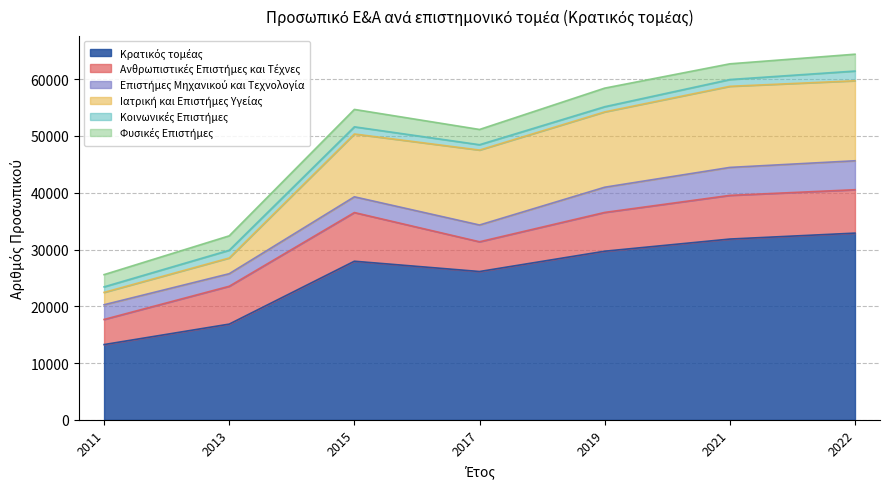

Reading left to right, extract all data points from this chart.

Κρατικός τομέας: 2011=13260	2013=16863	2015=27936	2017=26124	2019=29701	2021=31841	2022=32887
Ανθρωπιστικές Επιστήμες και Τέχνες: 2011=4421	2013=6664	2015=8573	2017=5238	2019=6829	2021=7691	2022=7642
Επιστήμες Μηχανικού και Τεχνολογία: 2011=2589	2013=2210	2015=2773	2017=2954	2019=4437	2021=4924	2022=5098
Ιατρική και Επιστήμες Υγείας: 2011=2176	2013=2770	2015=11061	2017=13197	2019=13265	2021=14282	2022=14090
Κοινωνικές Επιστήμες: 2011=977	2013=1366	2015=1263	2017=941	2019=913	2021=1195	2022=1709
Φυσικές Επιστήμες: 2011=2153	2013=2535	2015=3064	2017=2685	2019=3273	2021=2766	2022=2967